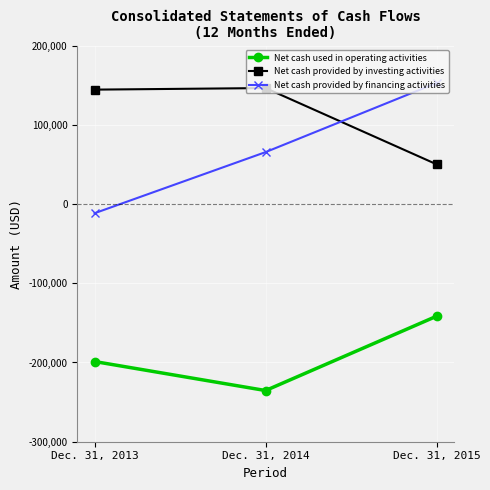

Does the chart display data point markers on the line(s)?

Yes